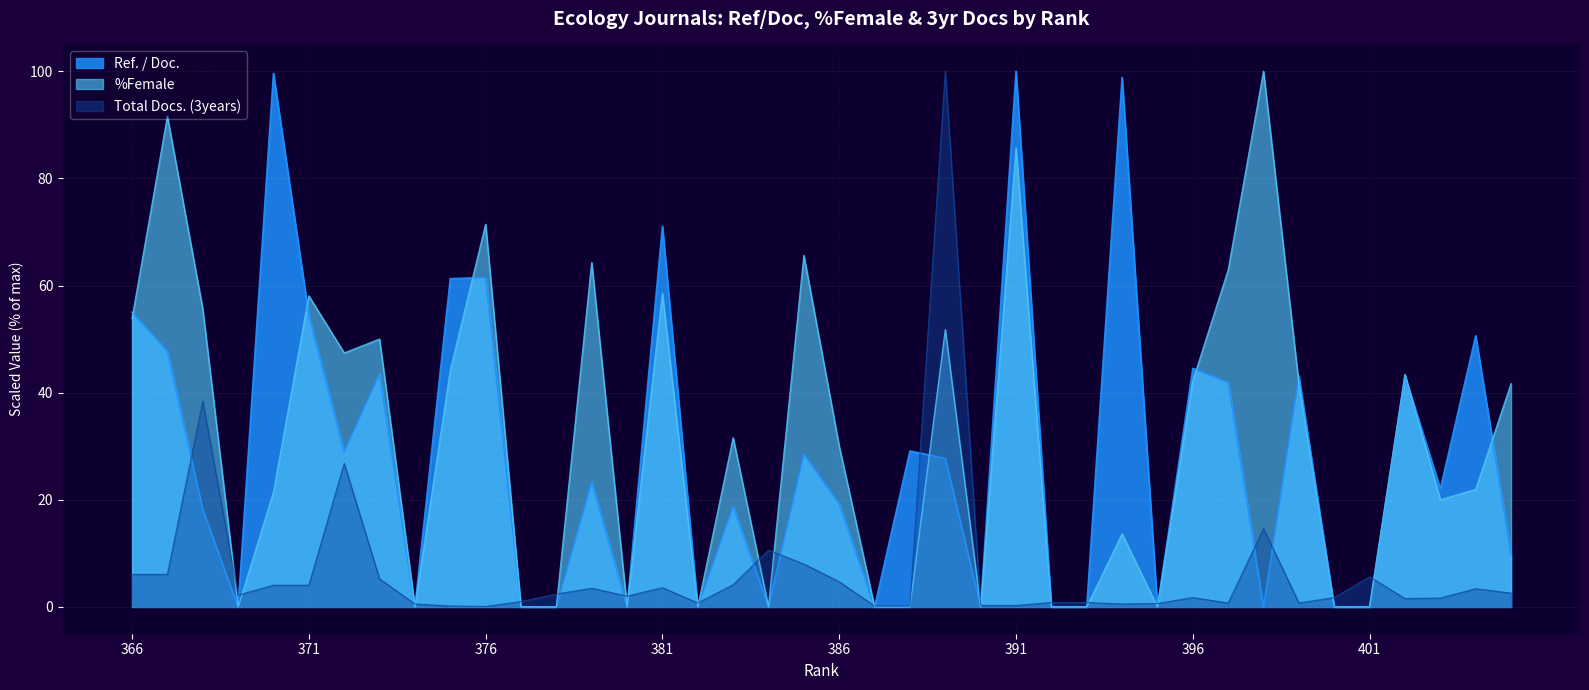

Count the number of categories in the chart.

40